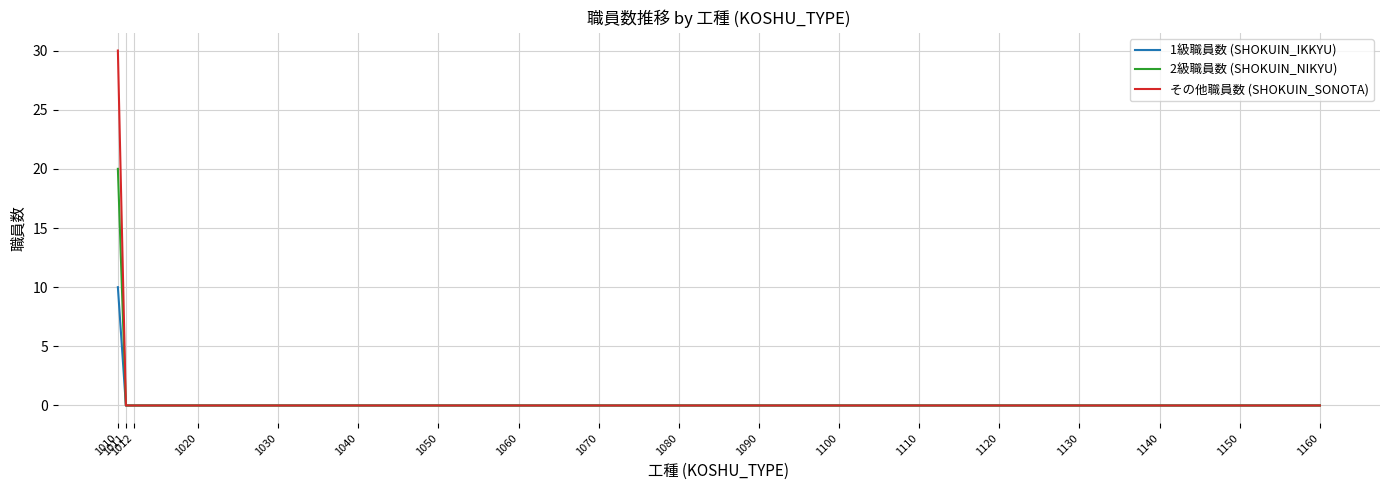

True or false: 1級職員数 (SHOKUIN_IKKYU) has a value of 7 at 1130.

False